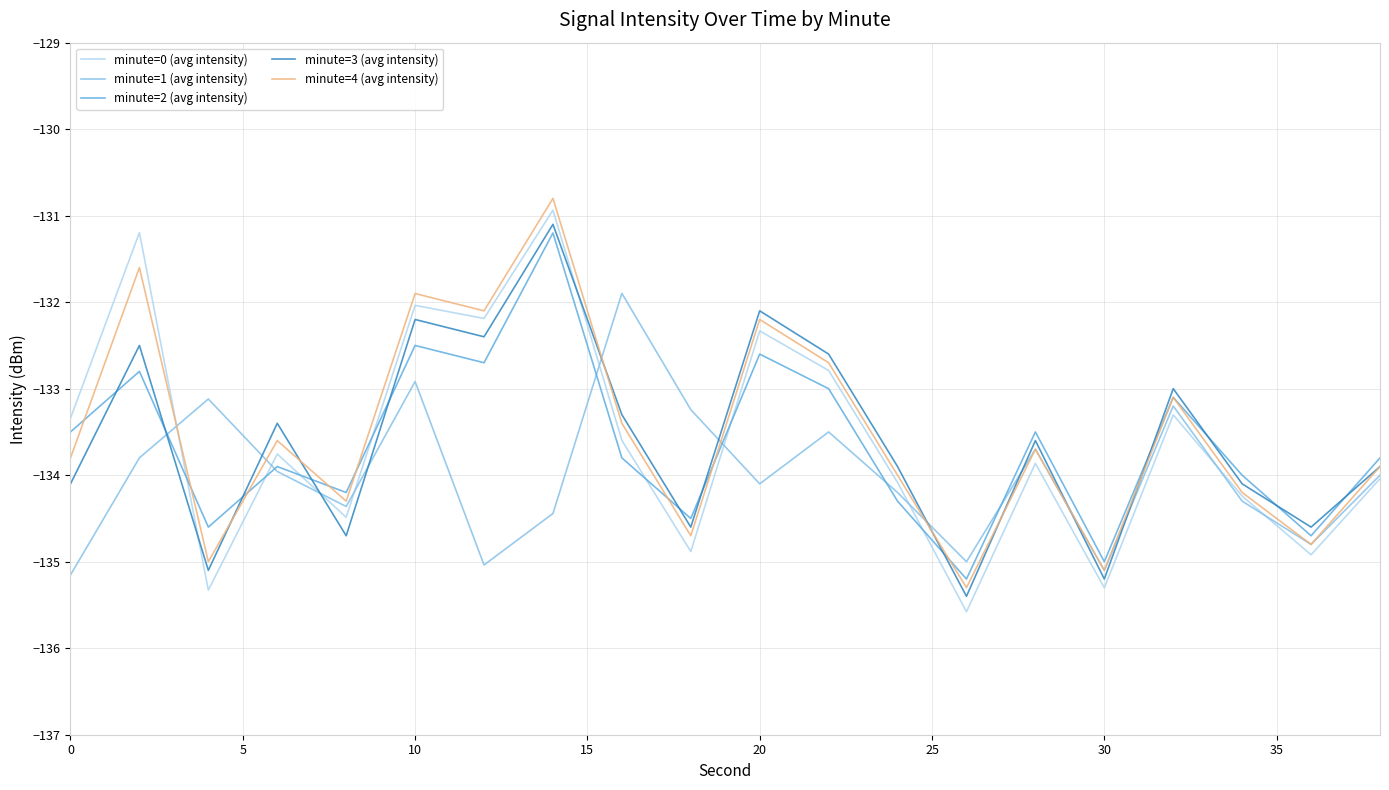

True or false: minute=1 (avg intensity) and minute=3 (avg intensity) cross at least once.

True